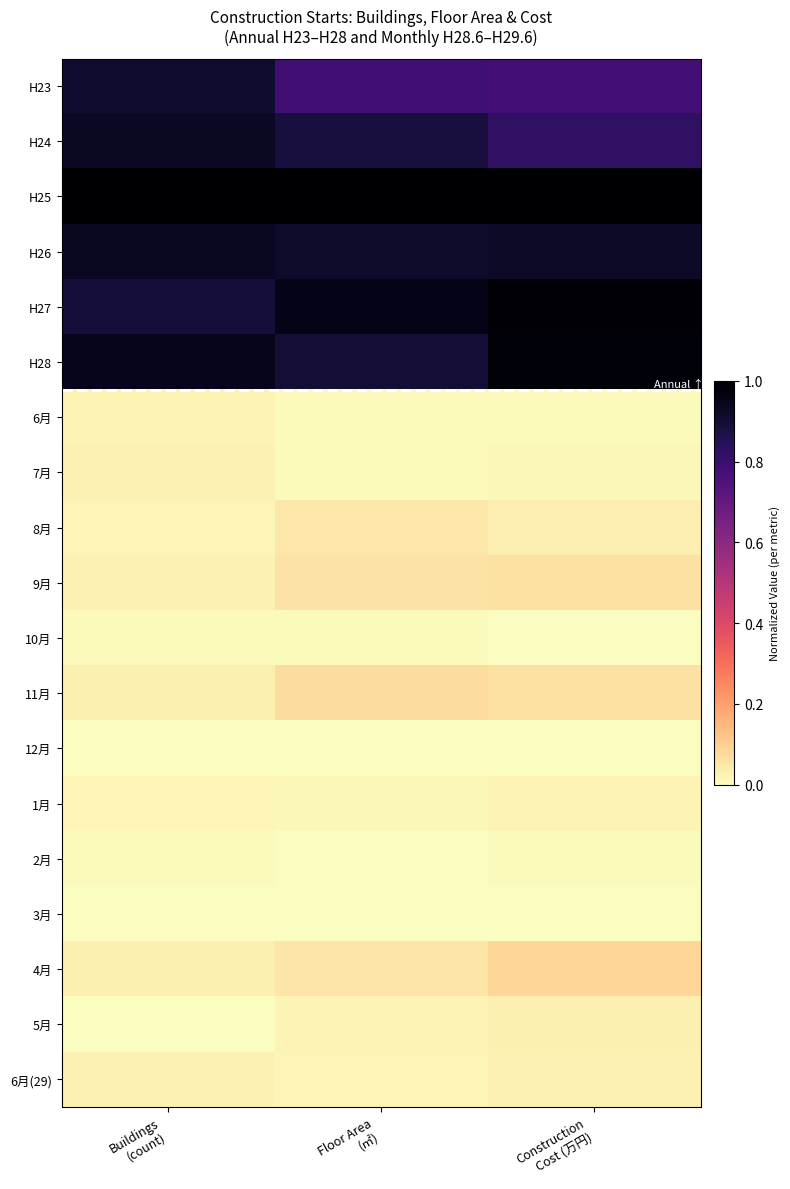

At which category is the sum across all series the highest?

Construction
Cost (万円)